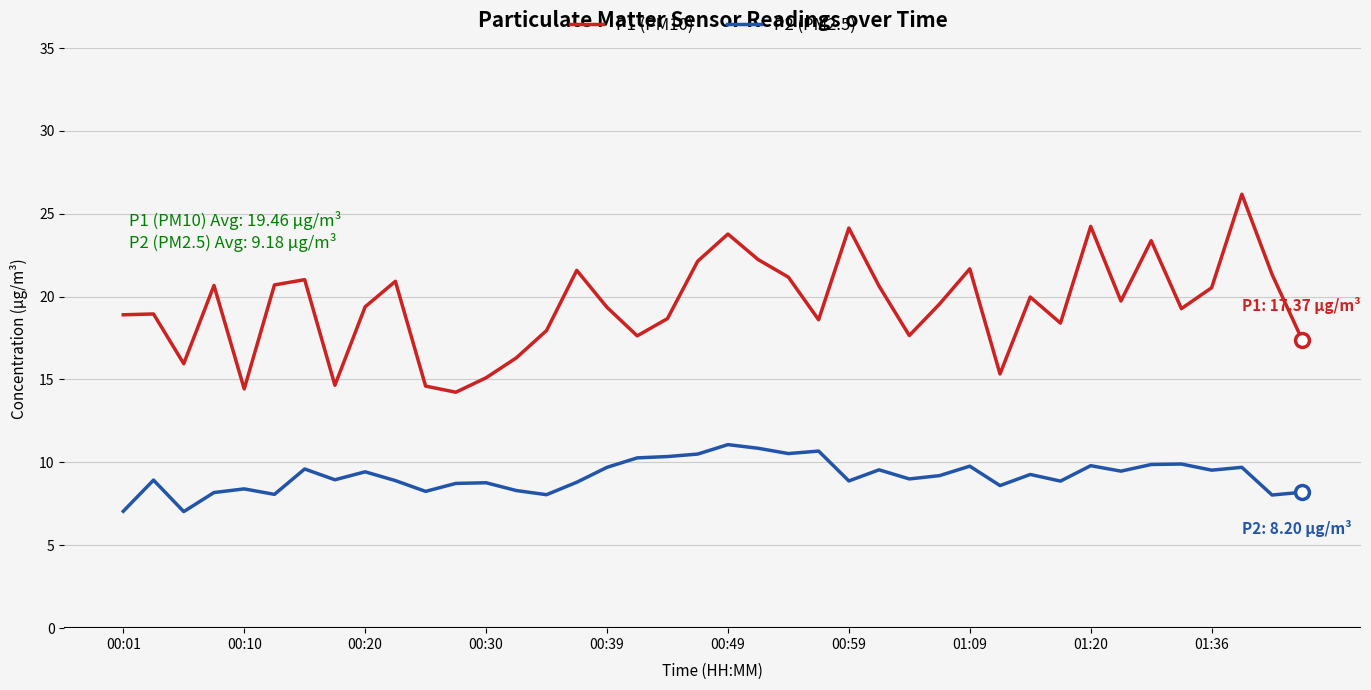

List the series in order of their peak value, highest first.

P1 (PM10), P2 (PM2.5)